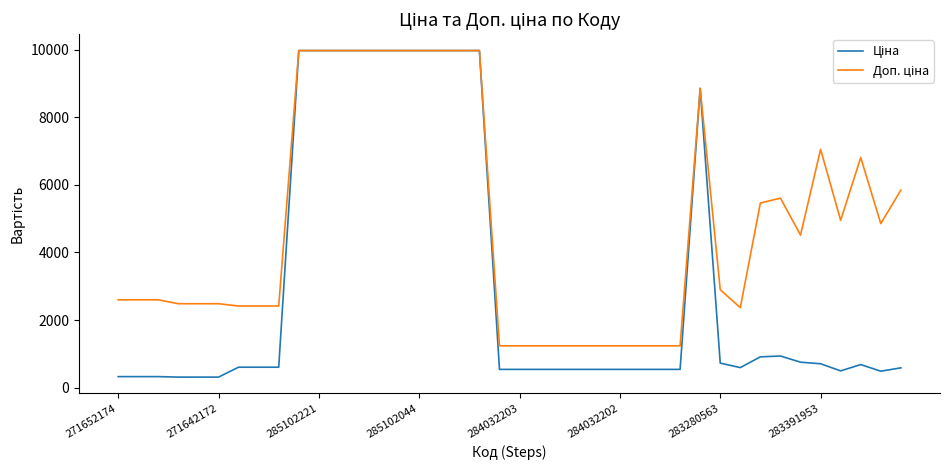

What is the minimum value shown in the chart?

310.3